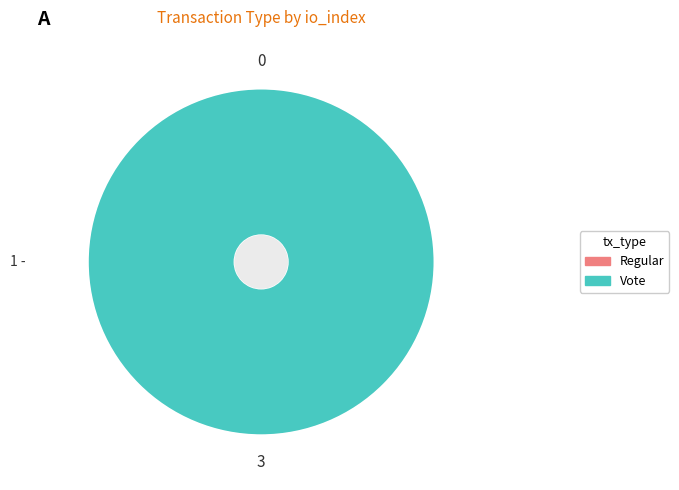

How many slices are in this pie chart?

2